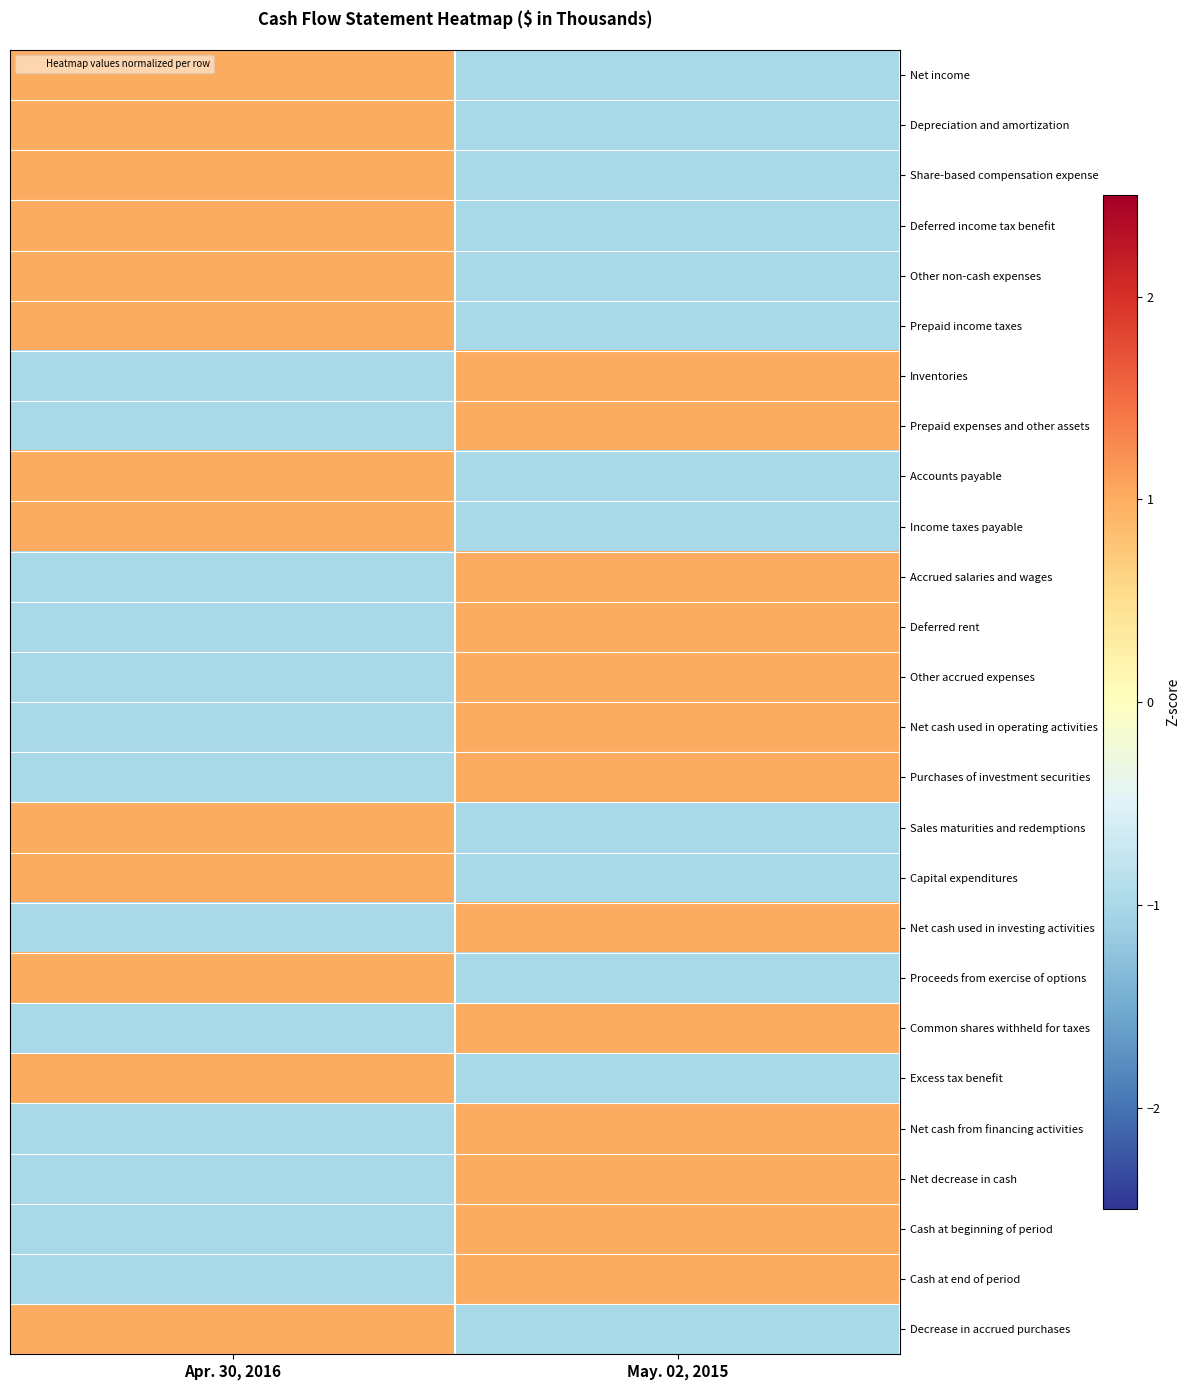

Which label corresponds to the smallest value in the chart?

May. 02, 2015